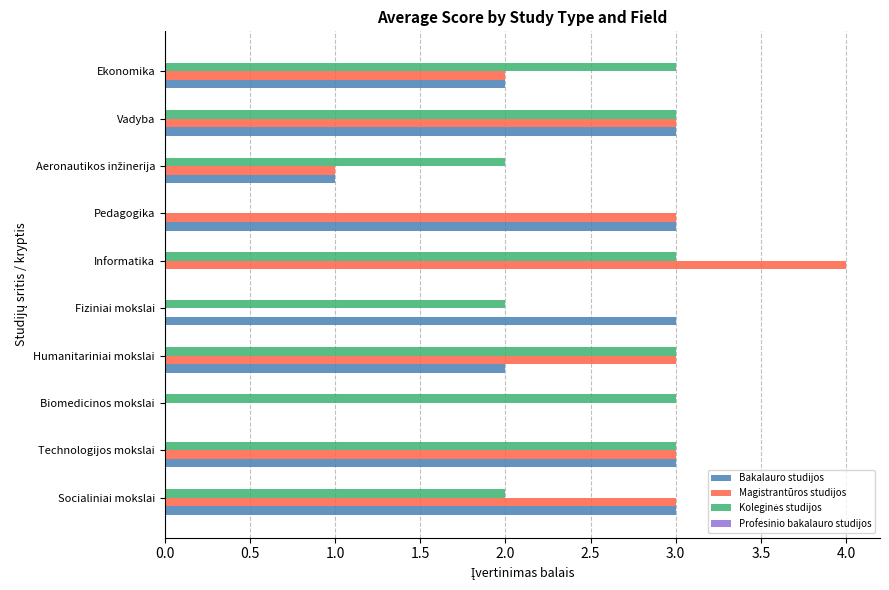

Is it true that Magistrantūros studijos equals 3 at Technologijos mokslai?

True